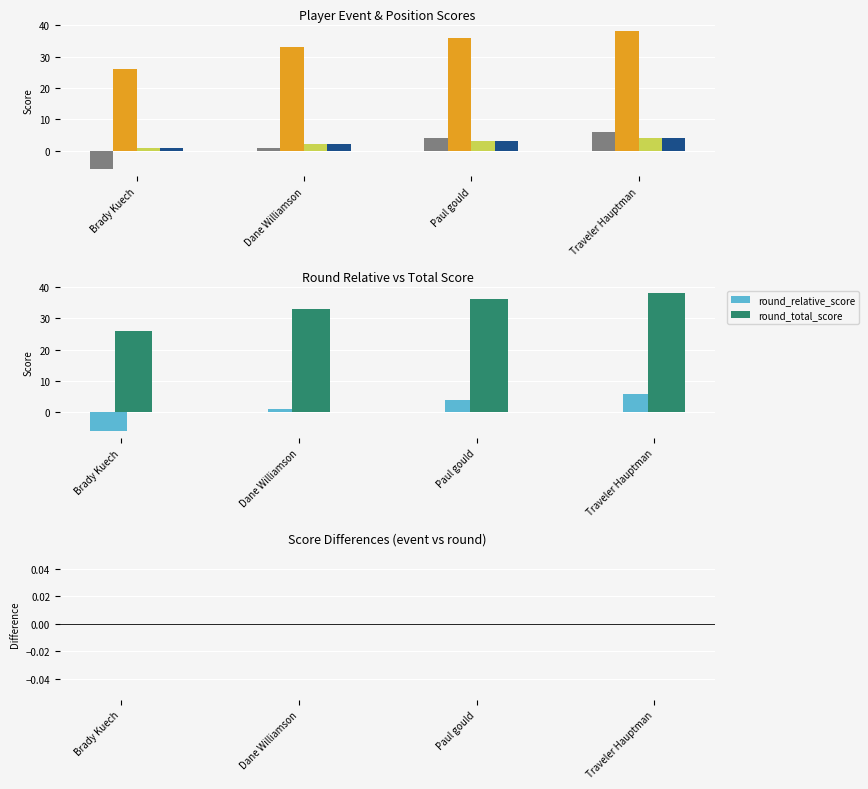

Rank the series at Dane Williamson from lowest to highest value.

event_relative_score, round_relative_score, position, position_raw, event_total_score, round_total_score